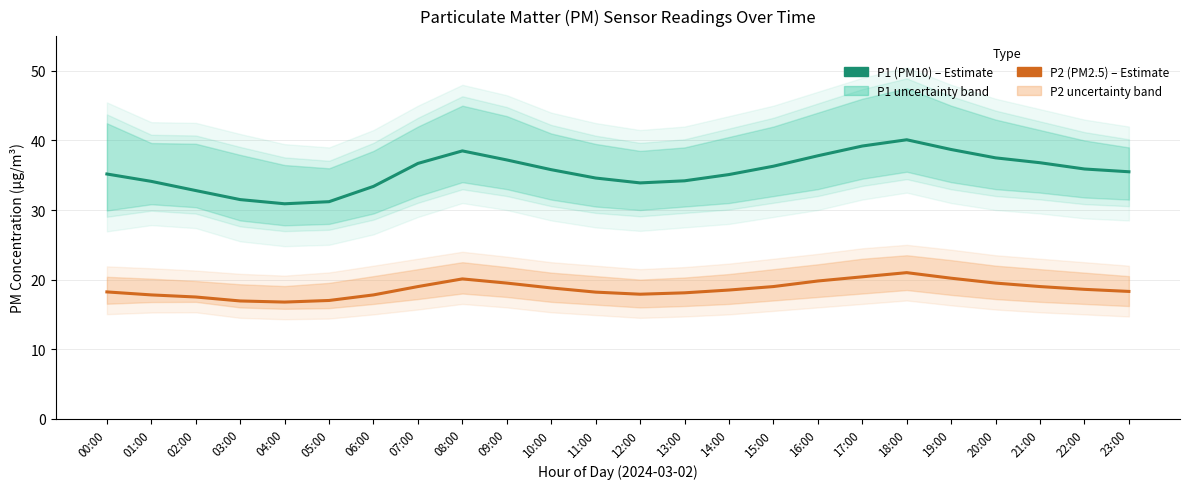

In P1 (Estimate), how many points are higher than both neighbors (excluding endpoints)?

2